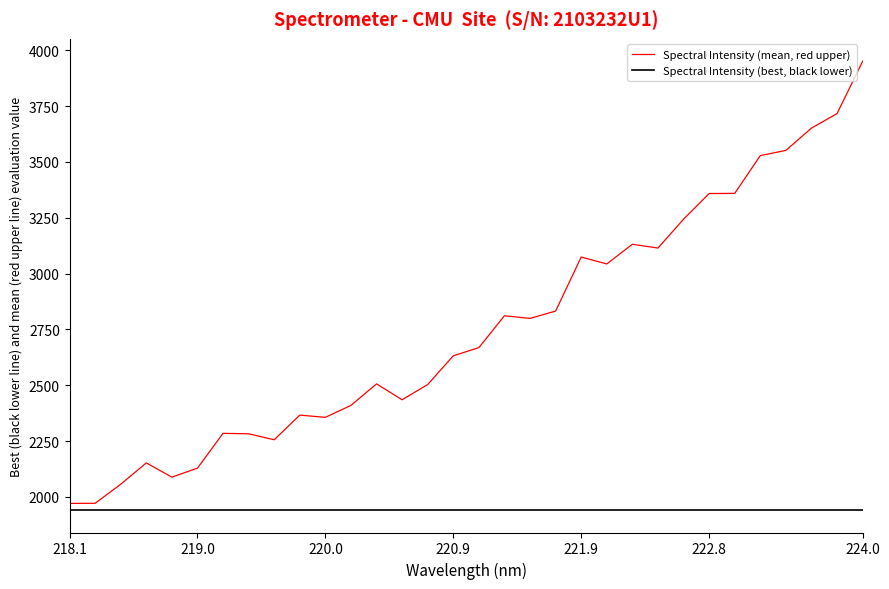

Which series has the widest spread of values?

Spectral Intensity (mean, red upper)